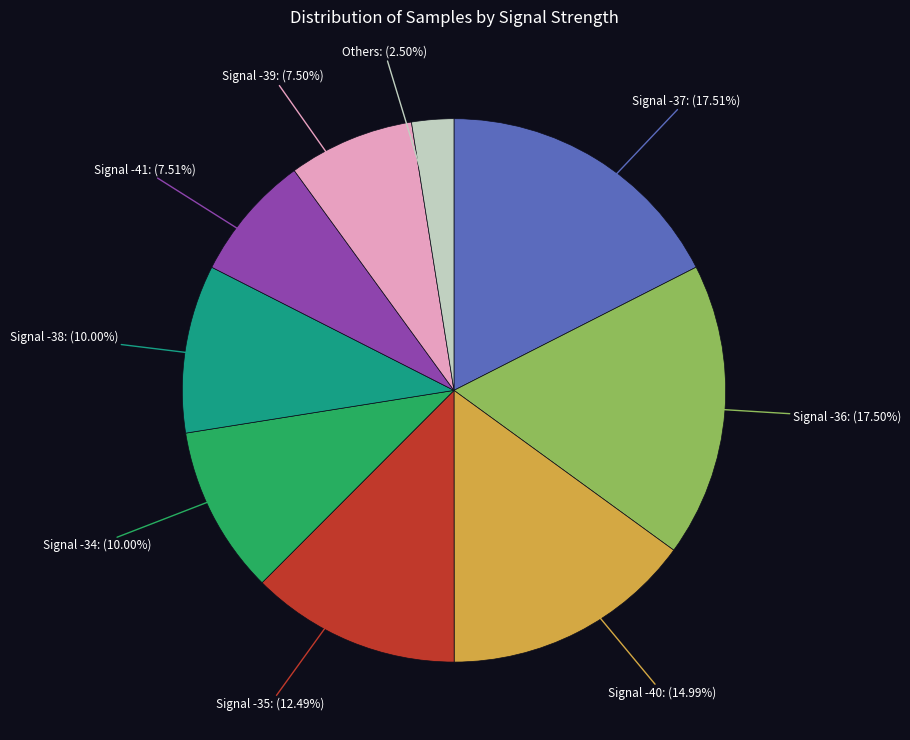

Count the number of slices in the pie.

9